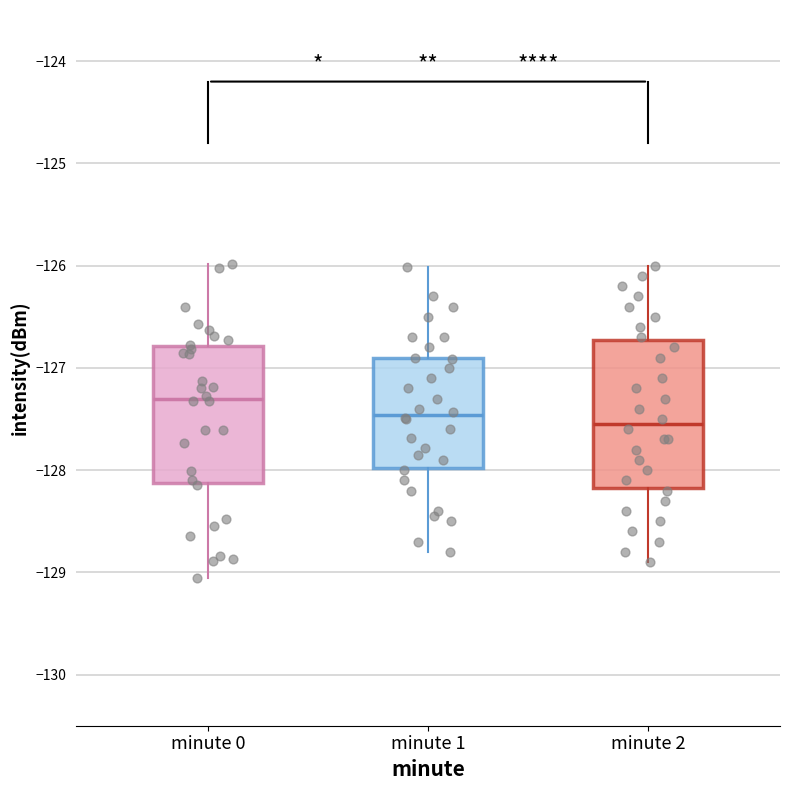

Reading left to right, read every box against the y-axis: the position of its median line, the range the box covers, and the ends of its whiskers. The values are not printed on the chart, so give them approximately, as read against the axis.

minute 0: median -127.3, box -128.1 to -126.8, whiskers -129.1 to -126.0
minute 1: median -127.5, box -128.0 to -126.9, whiskers -128.8 to -126.0
minute 2: median -127.5, box -128.2 to -126.7, whiskers -128.9 to -126.0